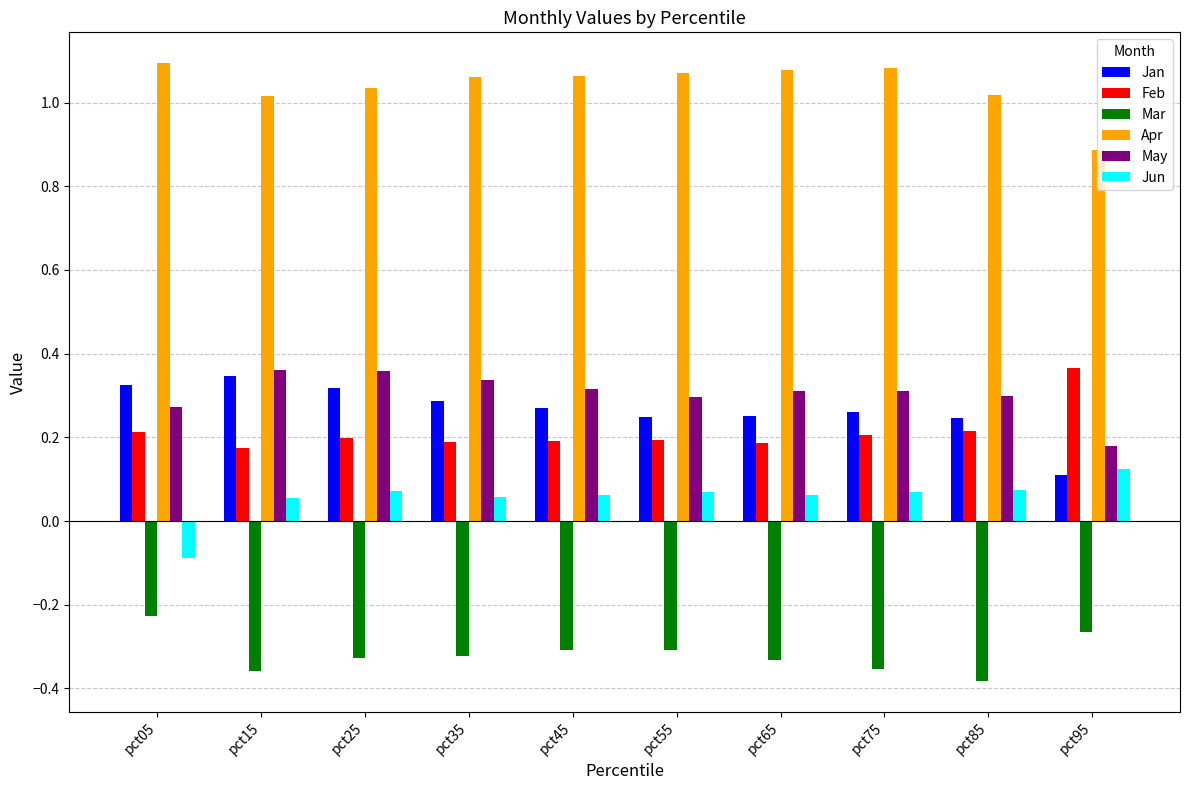

The Feb series shows 0.2 at pct65. True or false?

True